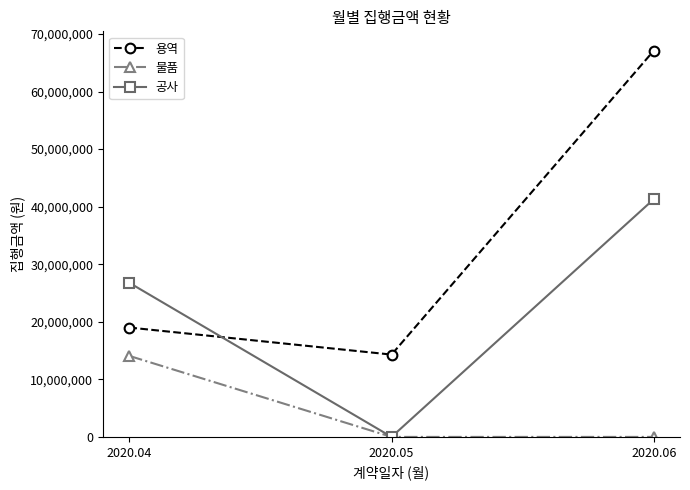

Is it true that 물품 equals 18747798 at 2020.04?

False